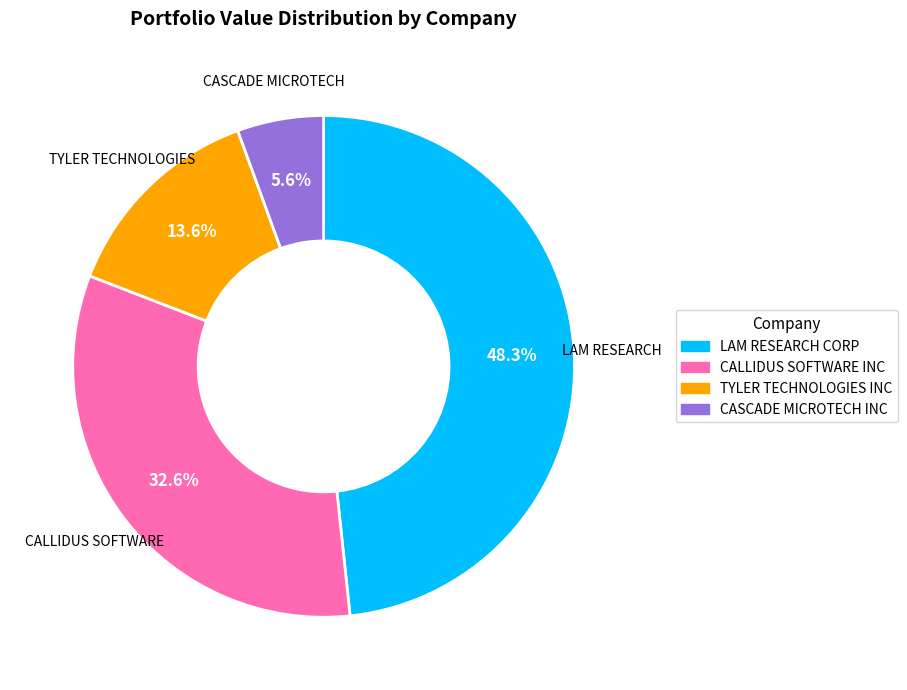

How much of the chart is everything except CALLIDUS SOFTWARE INC?

67.4%